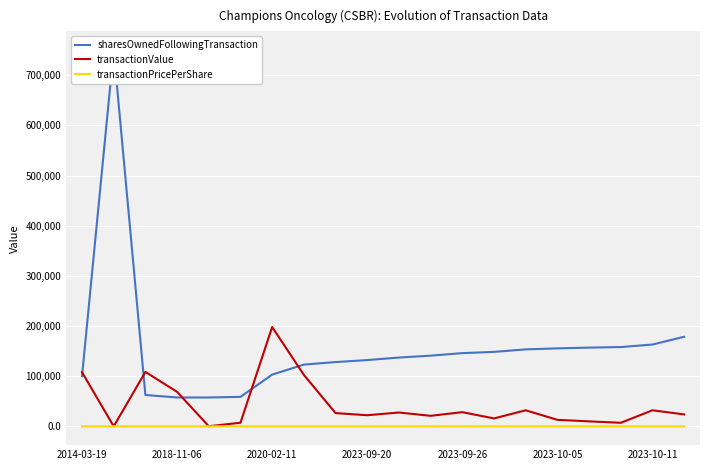

At which label does transactionValue reach its peak?

2020-02-11